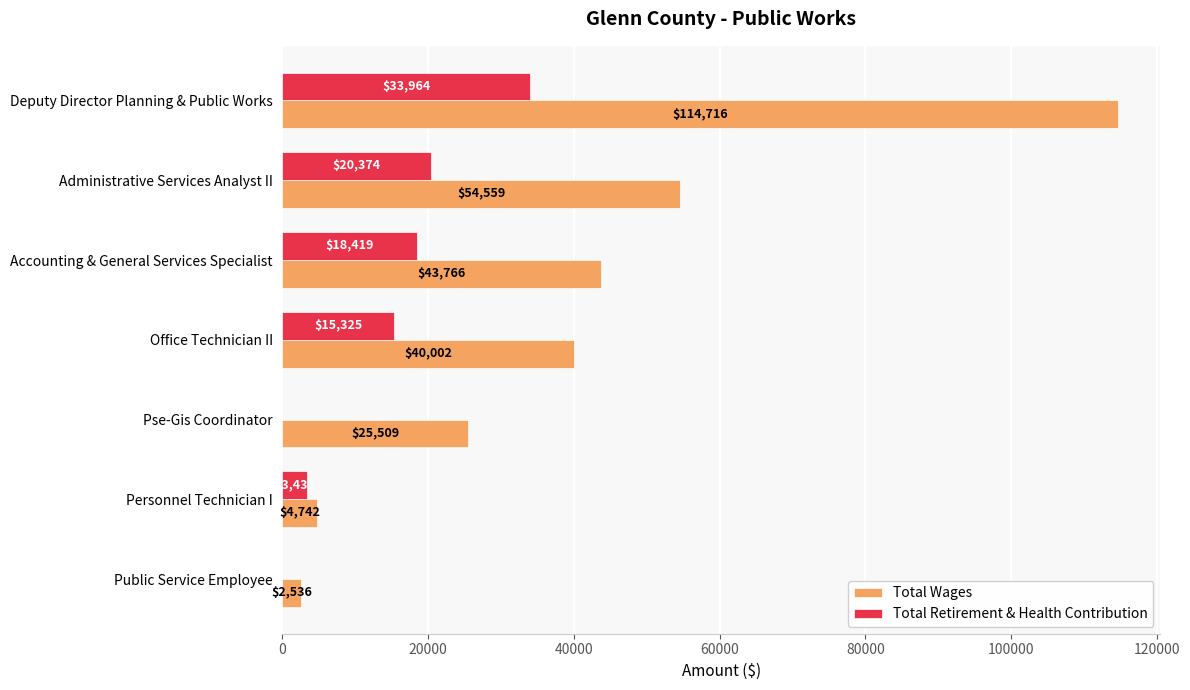

Is the value of Total Retirement & Health Contribution at Public Service Employee greater than the value of Total Wages at Deputy Director Planning & Public Works?

No